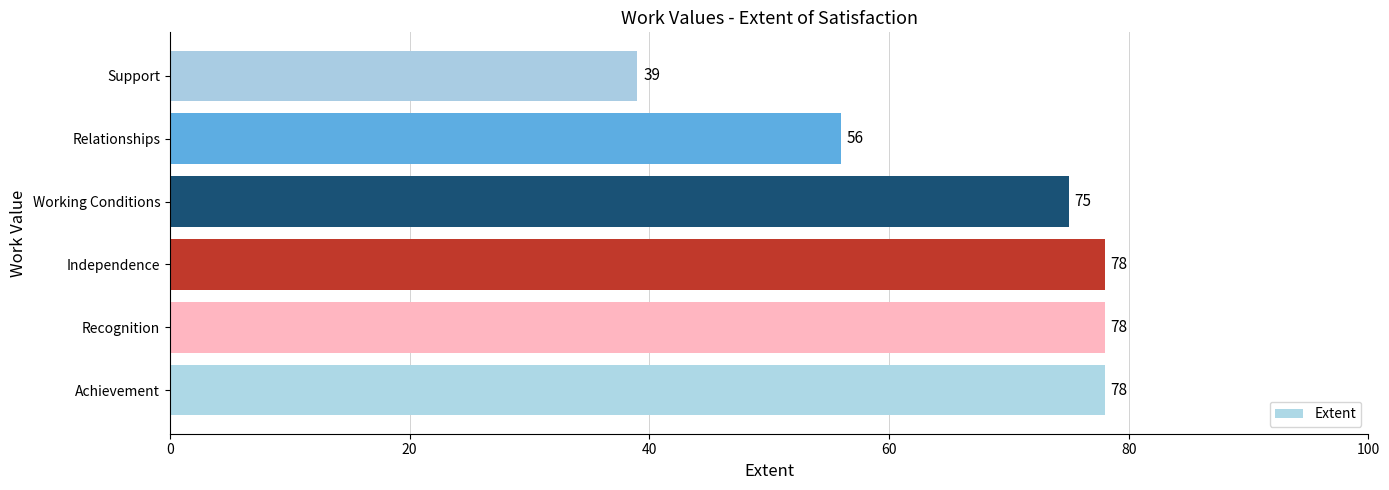

How many data points does each series have?

6